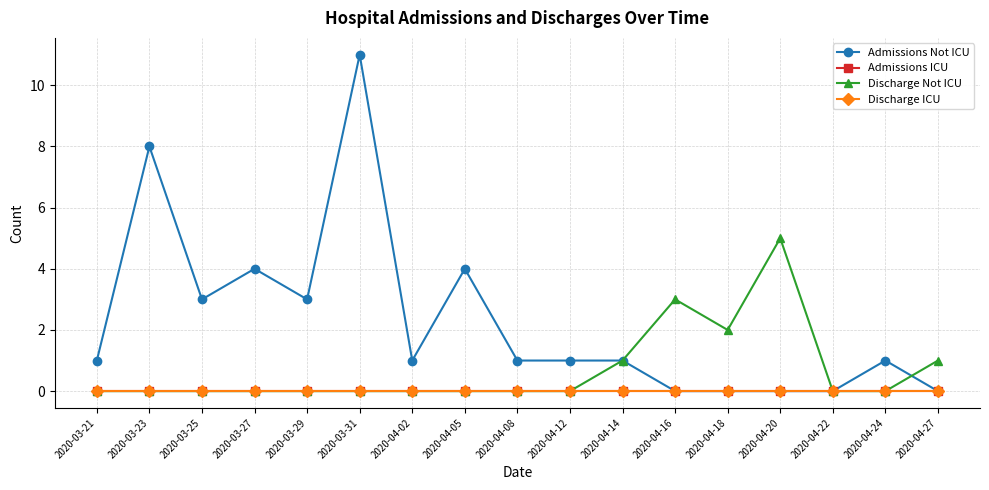

What is the label of the 3rd point from the right?

2020-04-22